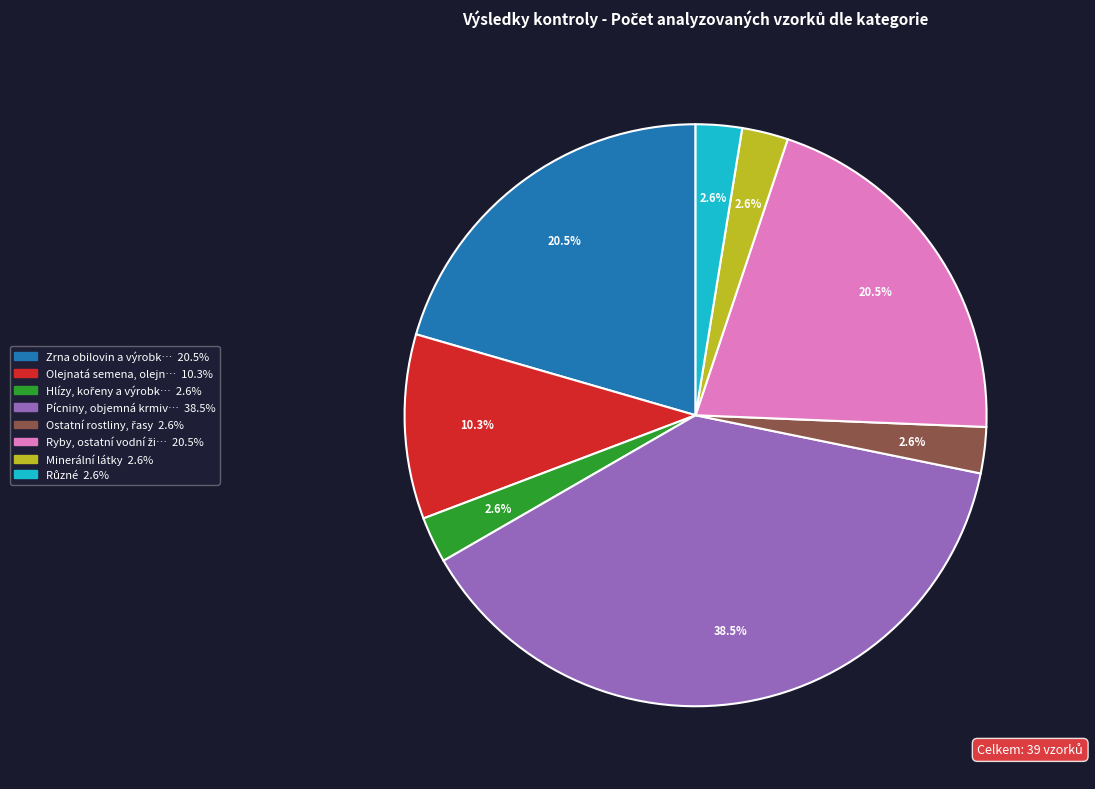

Is there a majority slice in this chart?

No